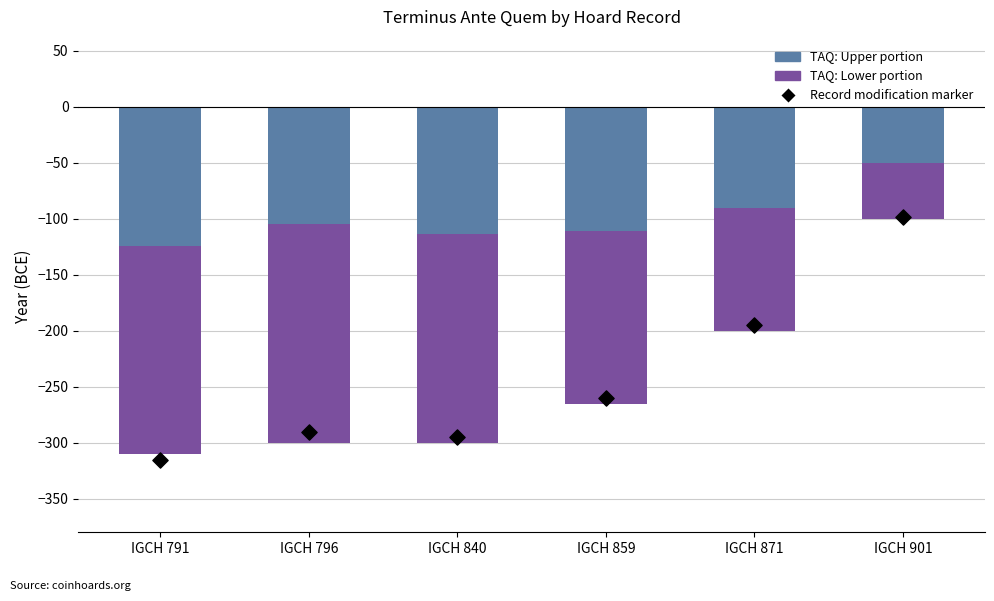

Is the value of Record Modification Year (scaled) at IGCH 871 greater than the value of Terminus Ante Quem: Upper at IGCH 791?

No